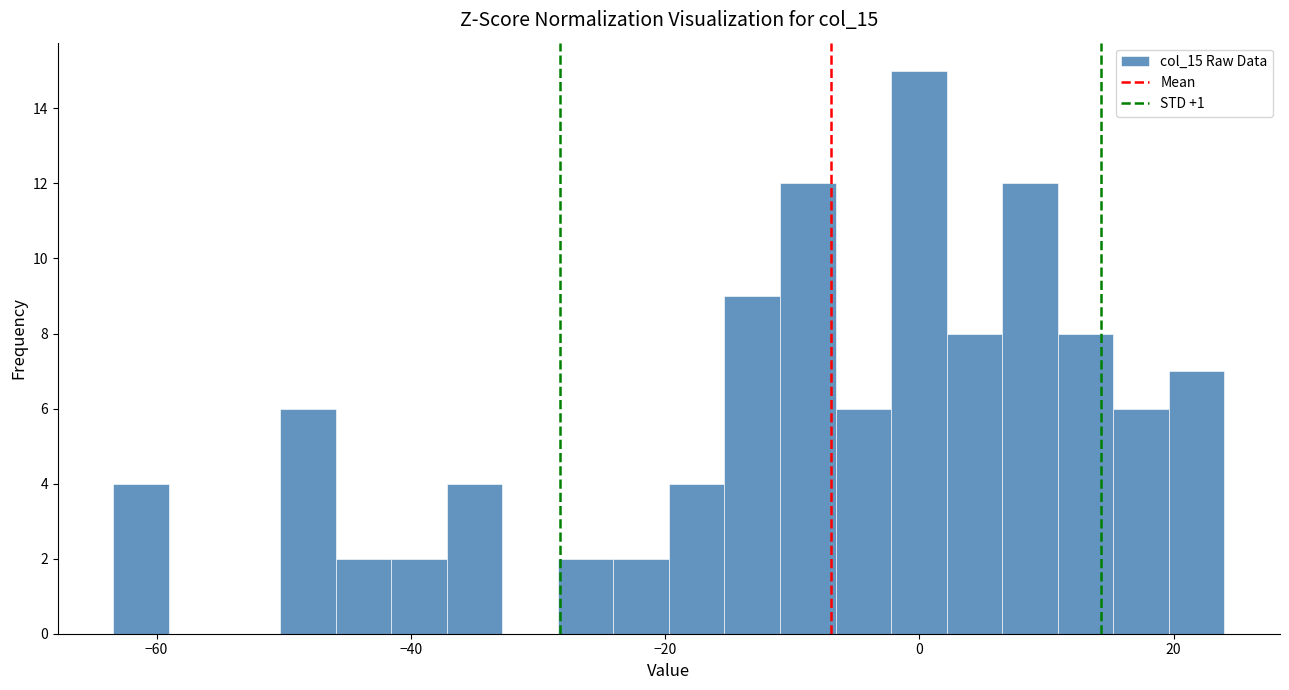

Around what value on the x-axis is the tallest bar? Give the approximate position of its centre, as read against the axis.

0